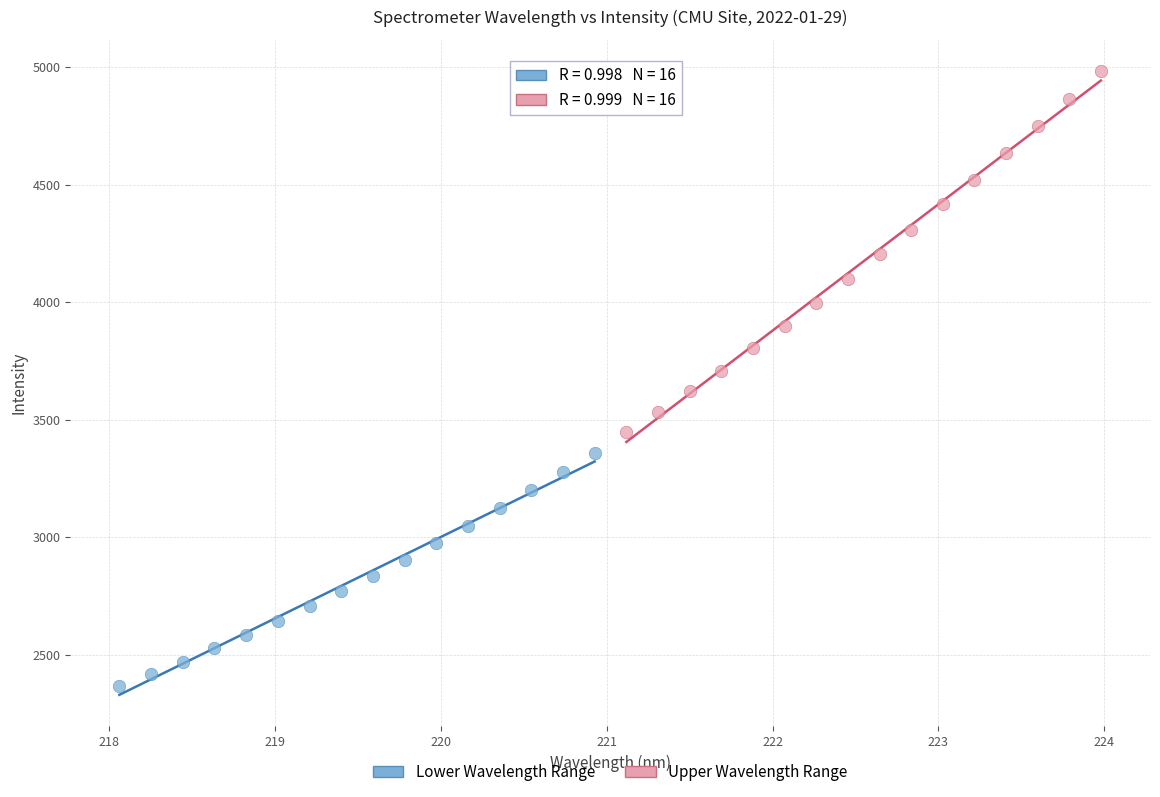

Which series contains the highest Y value?

Upper Wavelength Range